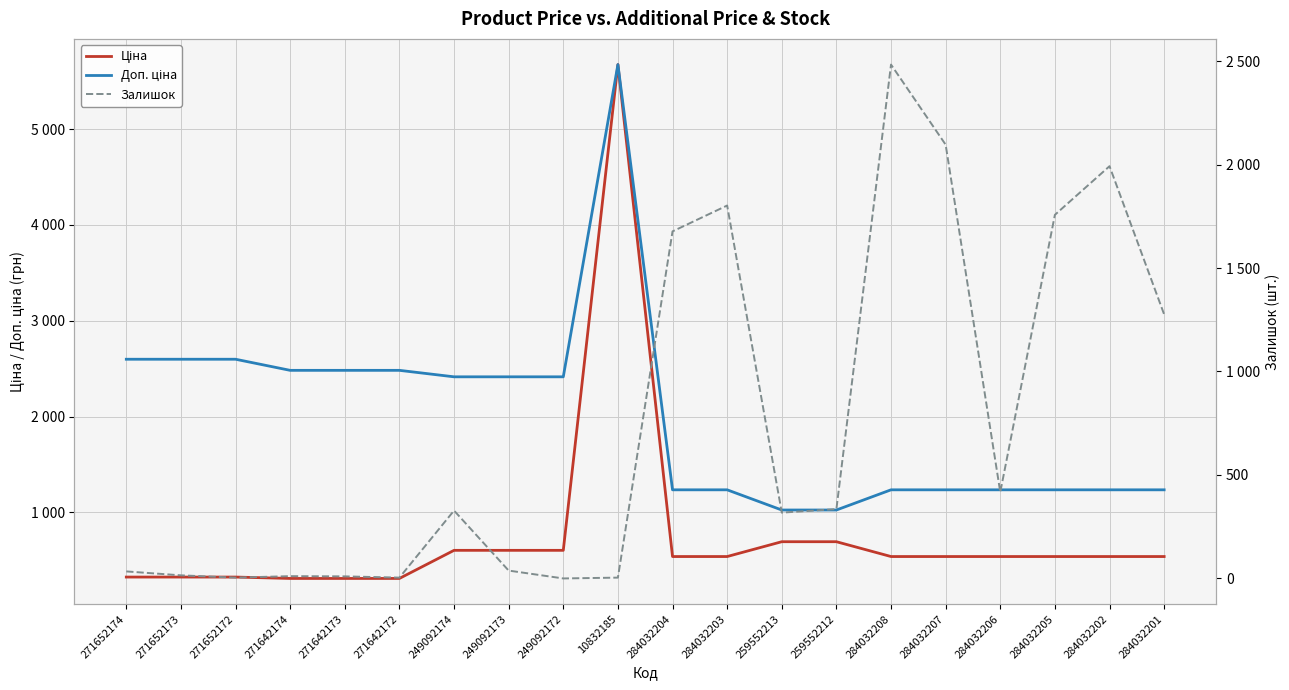

True or false: Доп. ціна has more than 0 points higher than both neighbors.

True